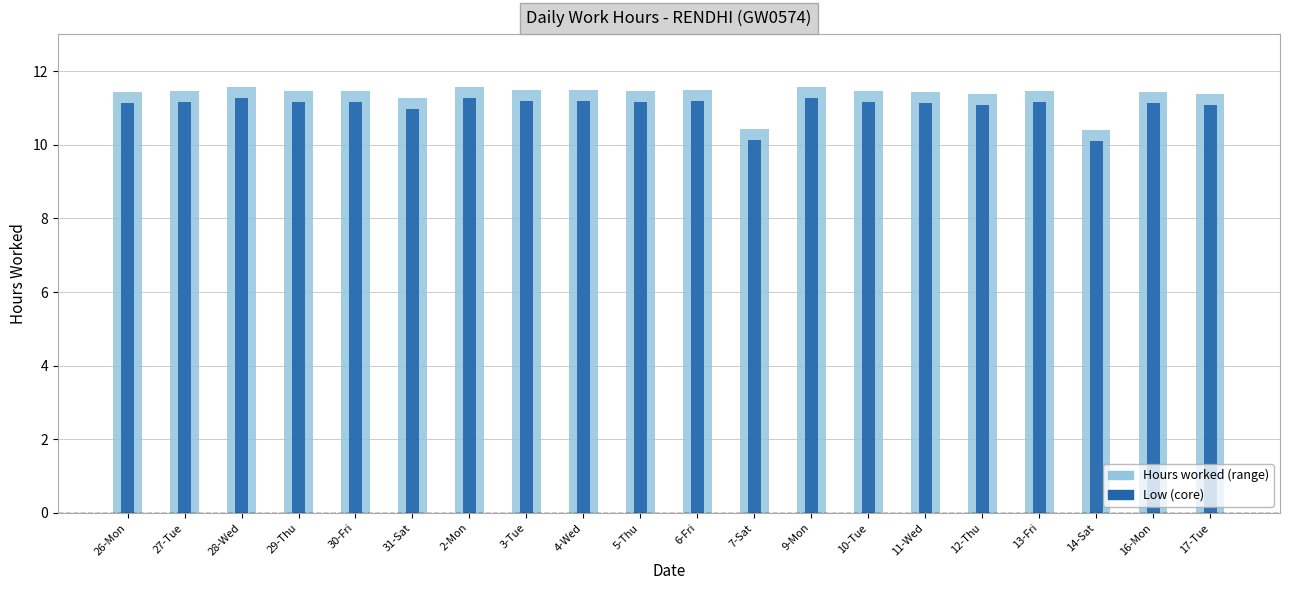

What is the lowest value of the Hours (range) series?

10.4